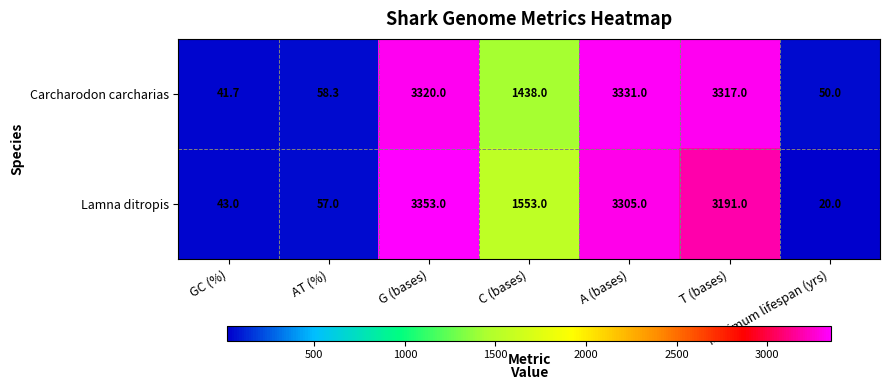

At how many categories does at least one series exceed 1632?

3